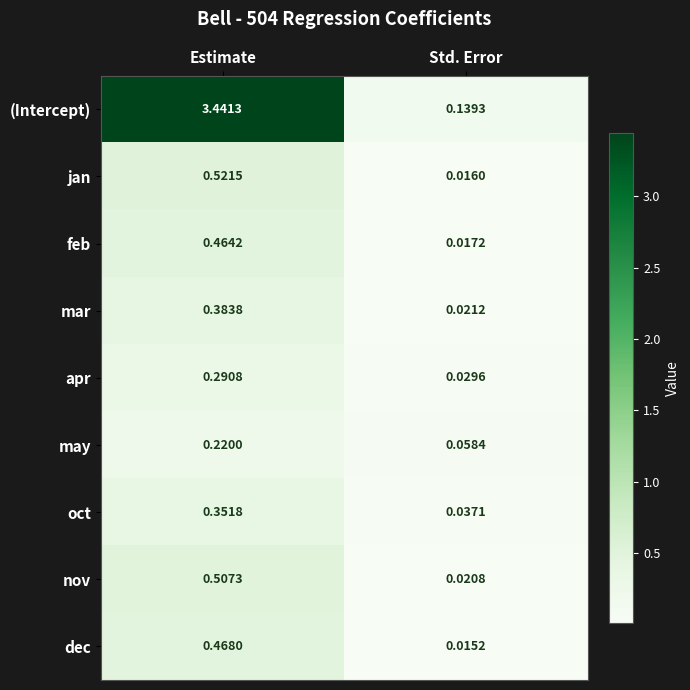

What is the spread (max minus min) of values at Estimate?

3.2